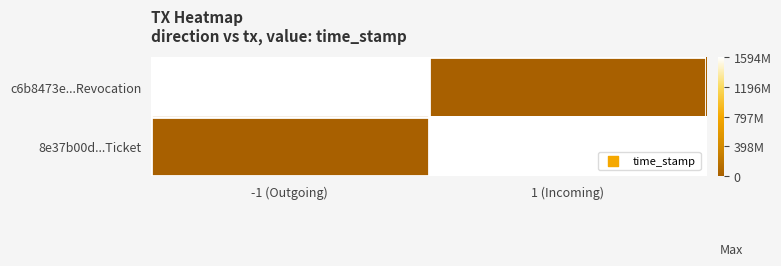

At which category is the sum across all series the highest?

-1 (Outgoing)